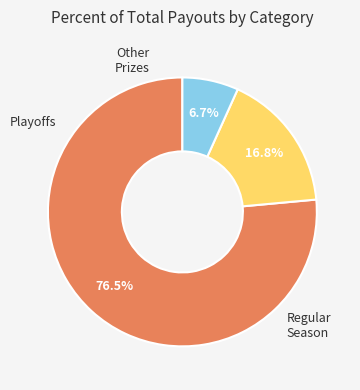

Does any single category account for the majority?

Yes